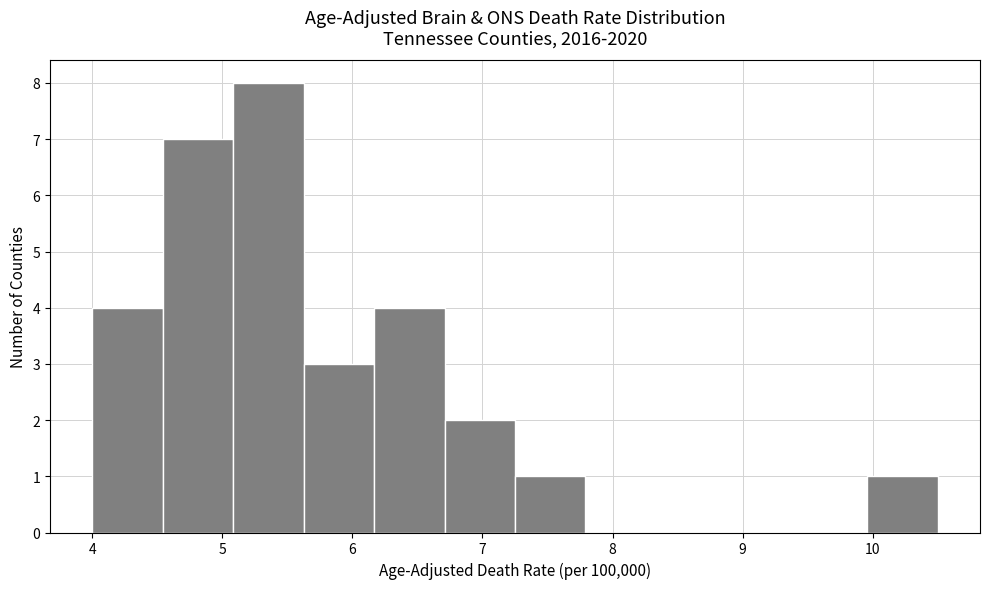

Reading left to right, list every bar in this chart as the range it spans on the x-axis followed by its height. Neither the bar edges nor the heights are printed on the chart, so give them approximately, as read against the axes.

4.0 to 4.5: 4
4.5 to 5.1: 7
5.1 to 5.6: 8
5.6 to 6.2: 3
6.2 to 6.7: 4
6.7 to 7.3: 2
7.3 to 7.8: 1
7.8 to 8.3: 0
8.3 to 8.9: 0
8.9 to 9.4: 0
9.4 to 10.0: 0
10.0 to 10.5: 1